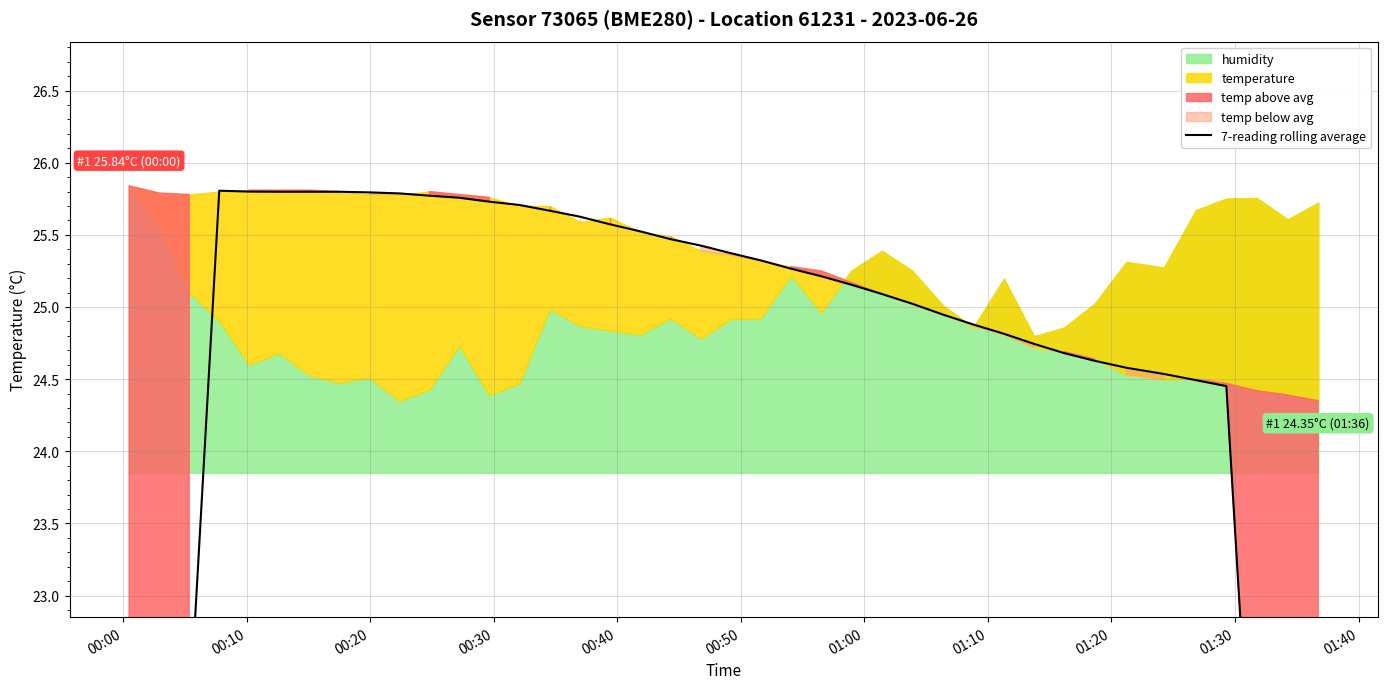

True or false: the data shows 34.5 at 31.

False